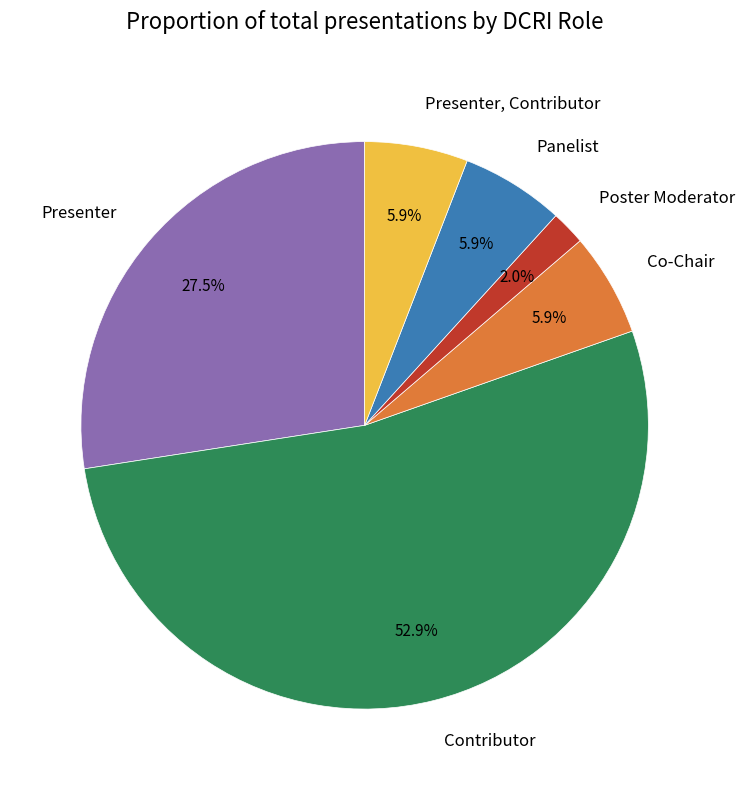

How many slices are in this pie chart?

6